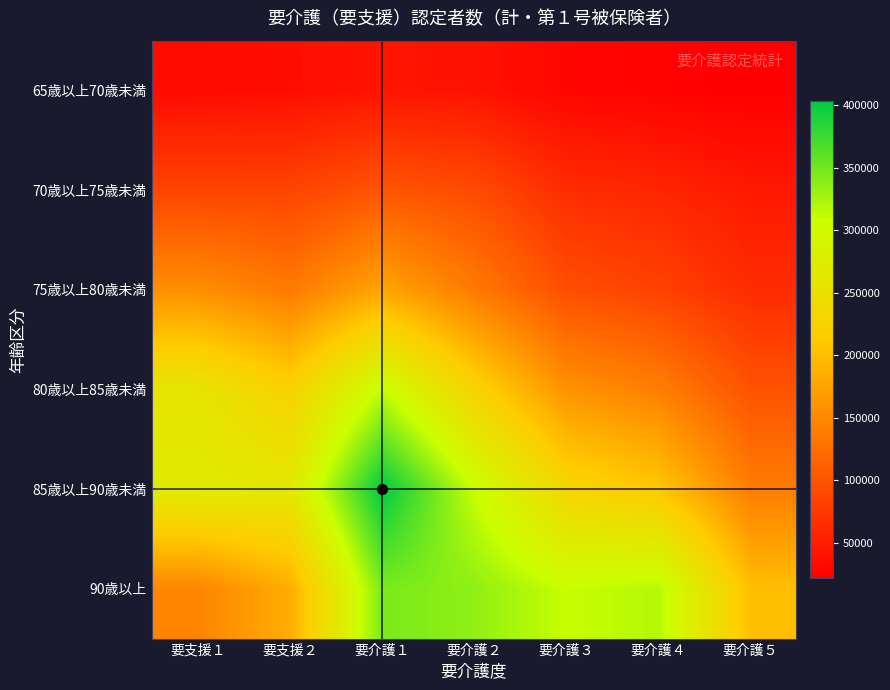

Which series has the largest range (max minus min)?

85歳以上90歳未満